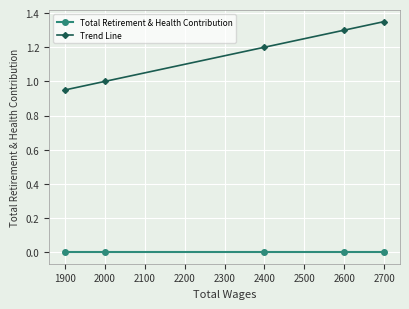

What value does the Trend Line series have at 2000?

1.0